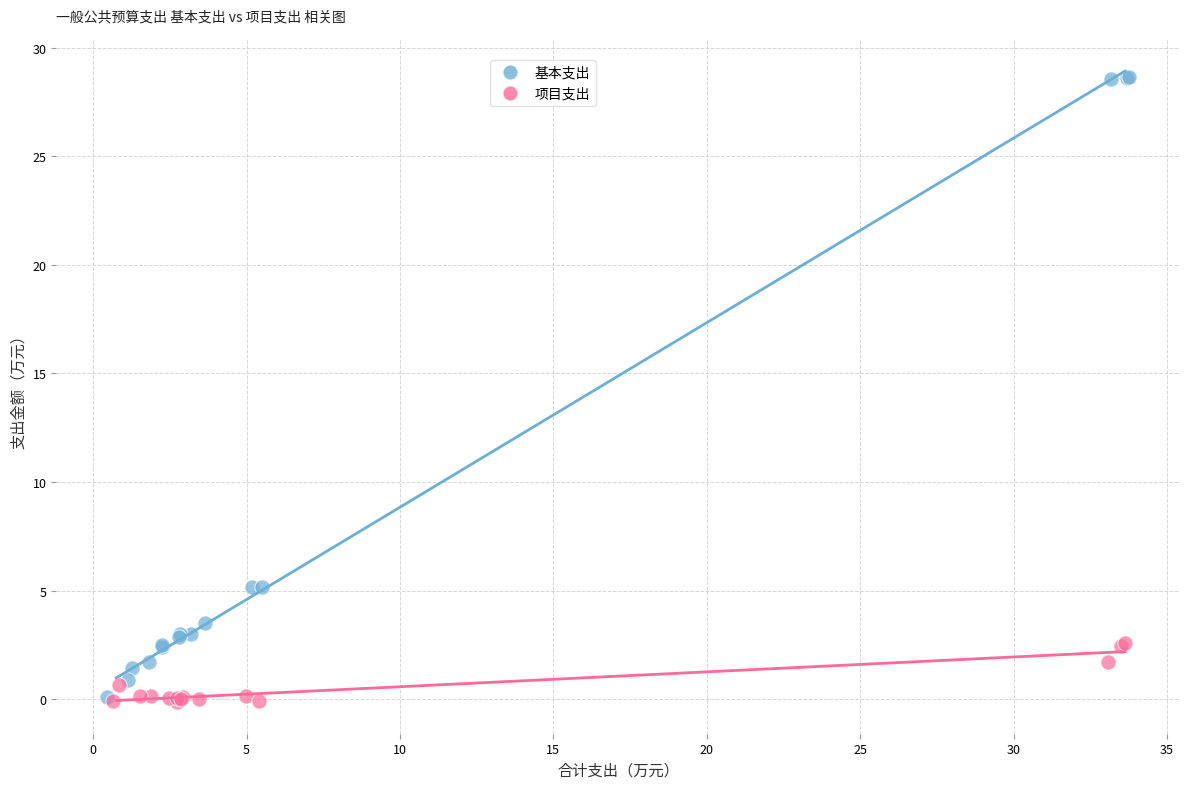

What are all the series names shown in the legend?

基本支出, 项目支出